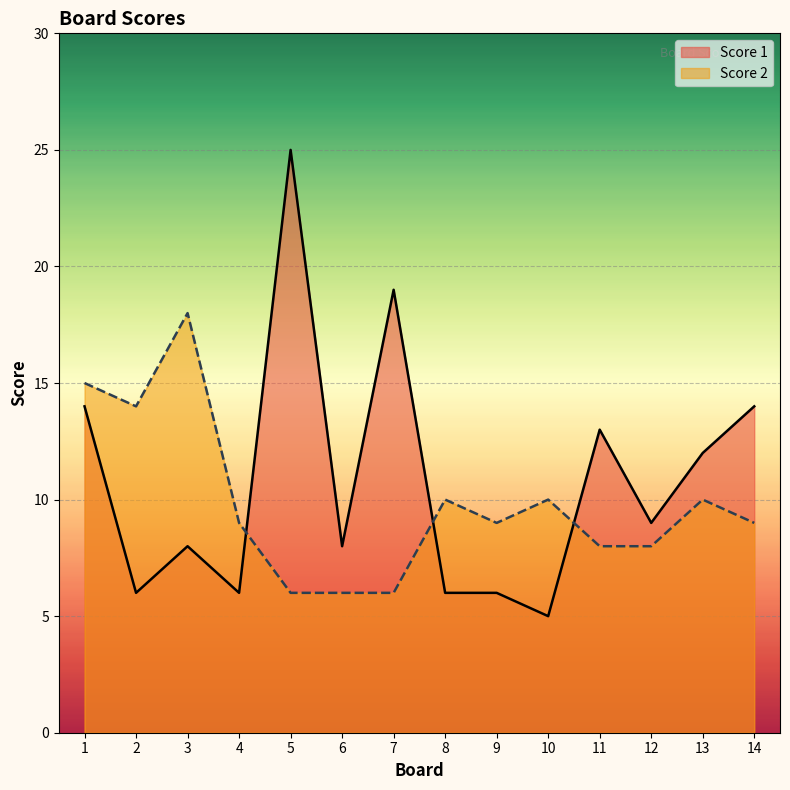

What is the difference between the second highest and minimum values in the Score 2 series?

9